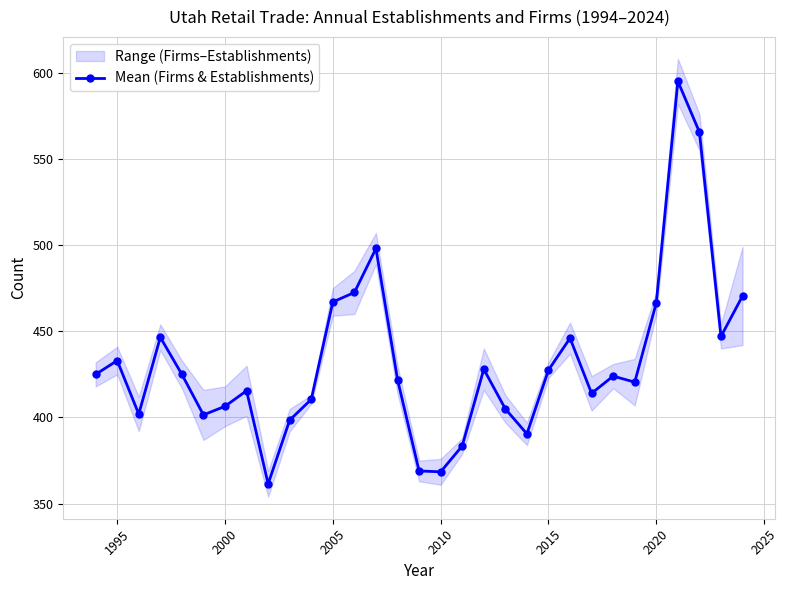

At which category does Mean (Firms & Establishments) reach its first local peak?

1995